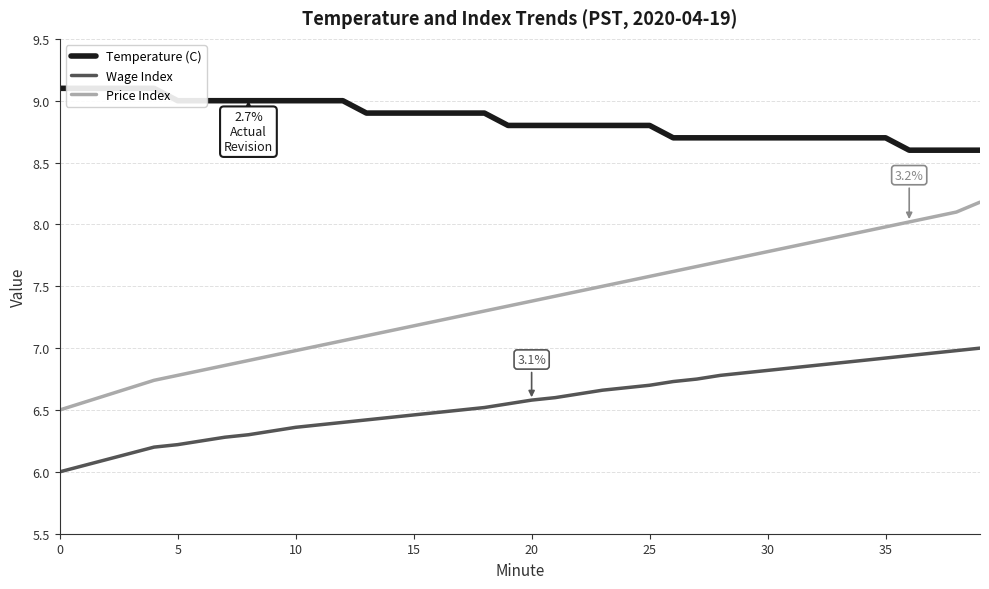

What is the label of the 18th point from the left?

17